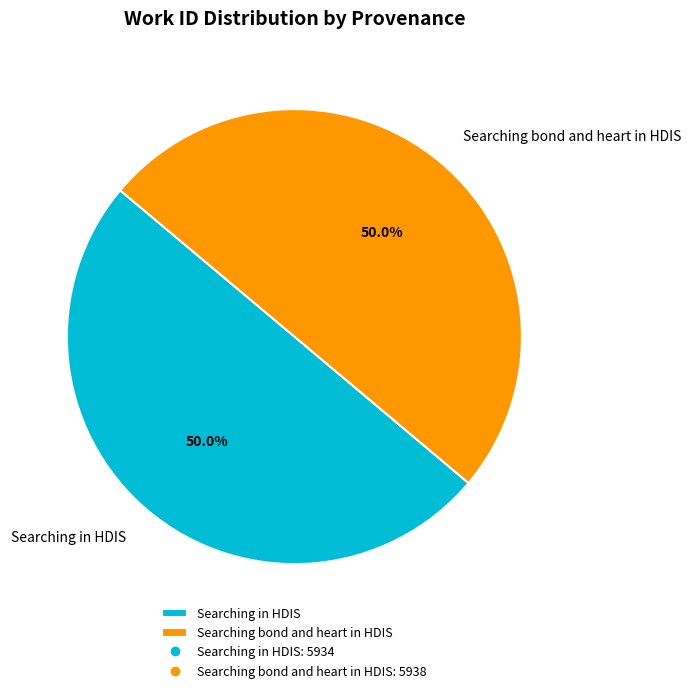

Is it true that Searching in HDIS is 40% of the pie?

False